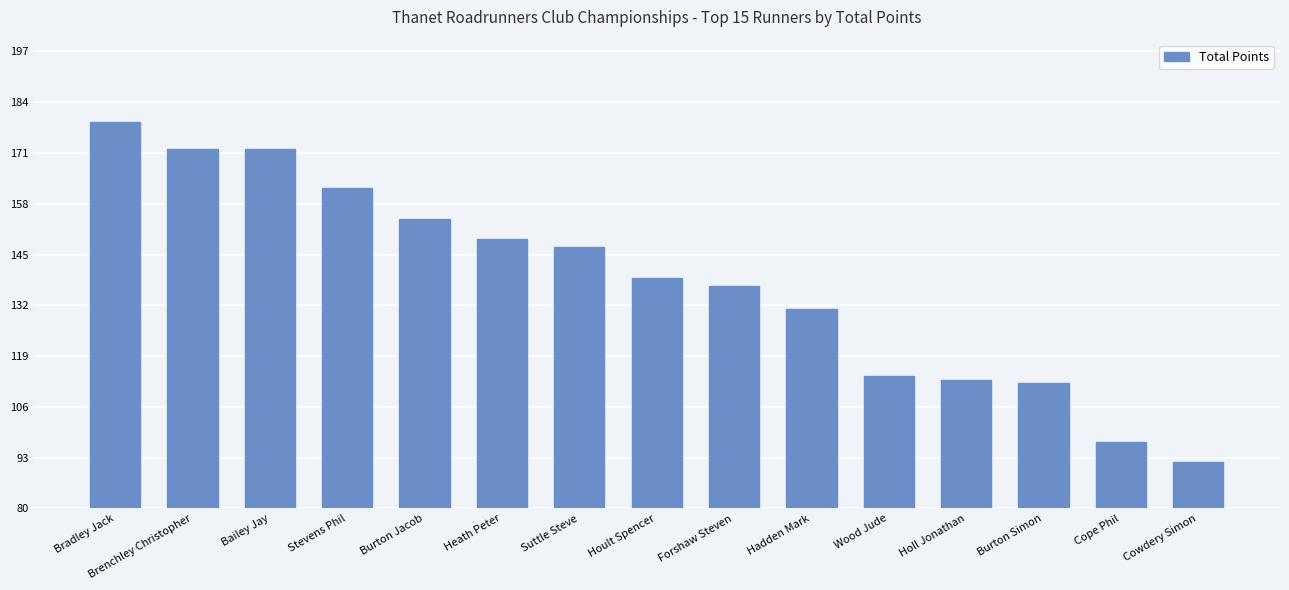

At which label is the value closest to 135?

Forshaw Steven